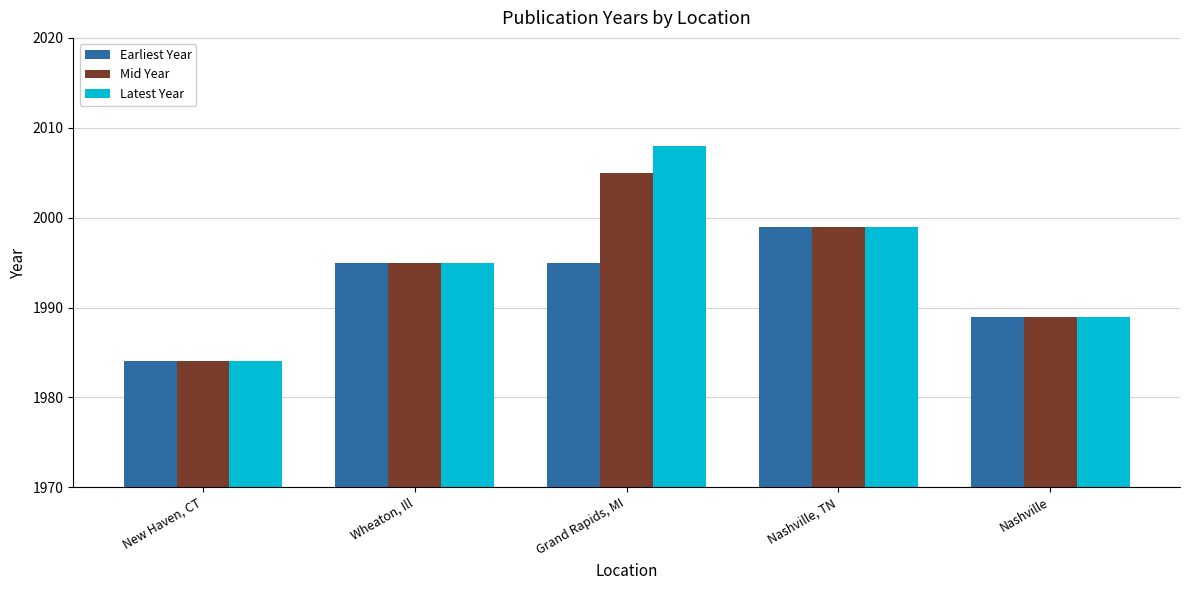

At which category is the sum across all series the highest?

Grand Rapids, MI